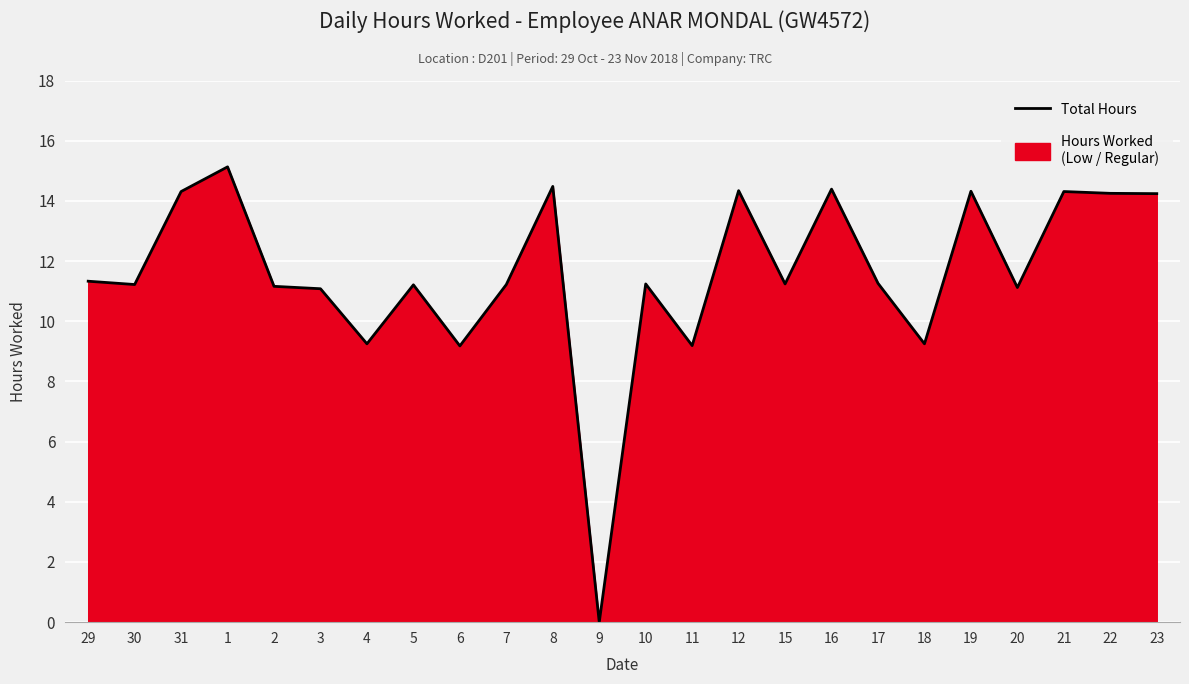

Rank the categories by value from highest to lowest.

1, 8, 16, 12, 19, 31, 21, 22, 23, 29, 17, 10, 15, 30, 7, 5, 2, 20, 3, 4, 18, 11, 6, 9